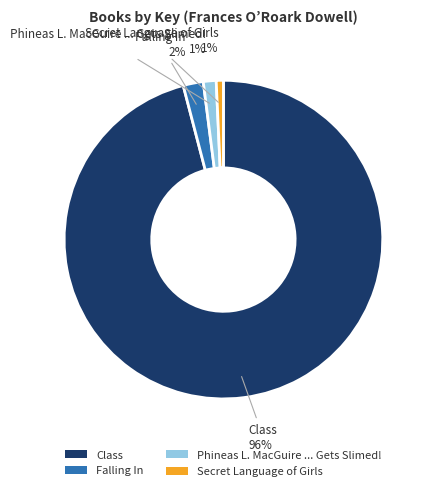

The Class slice represents 90% of the pie. True or false?

False